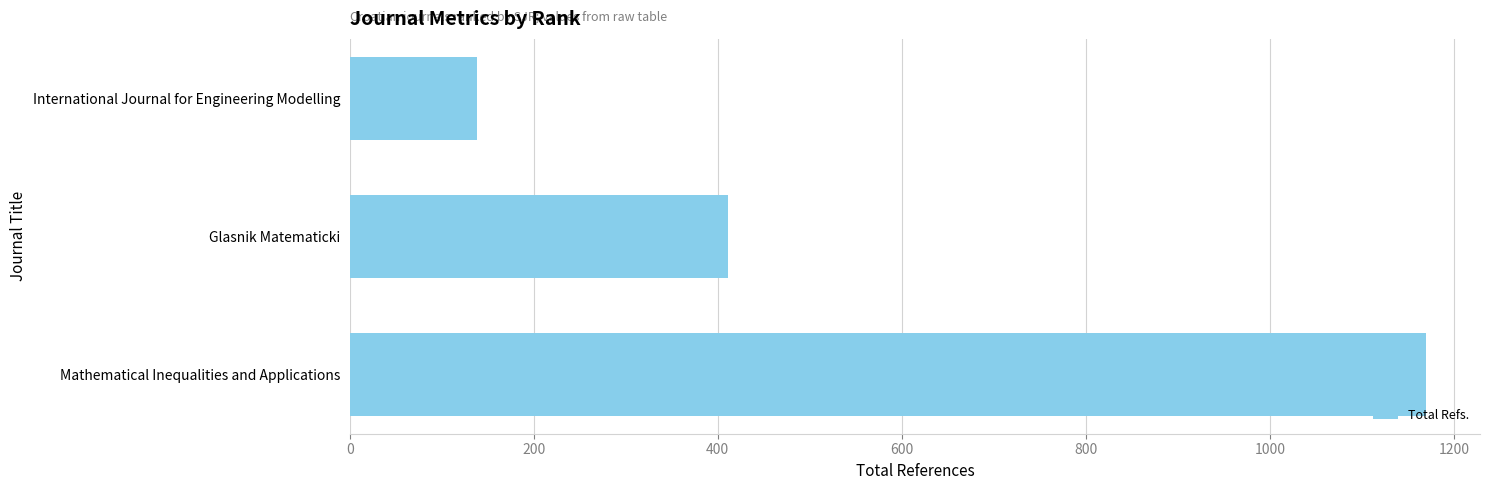

The chart shows a value of 138 at International Journal for Engineering Modelling. True or false?

True